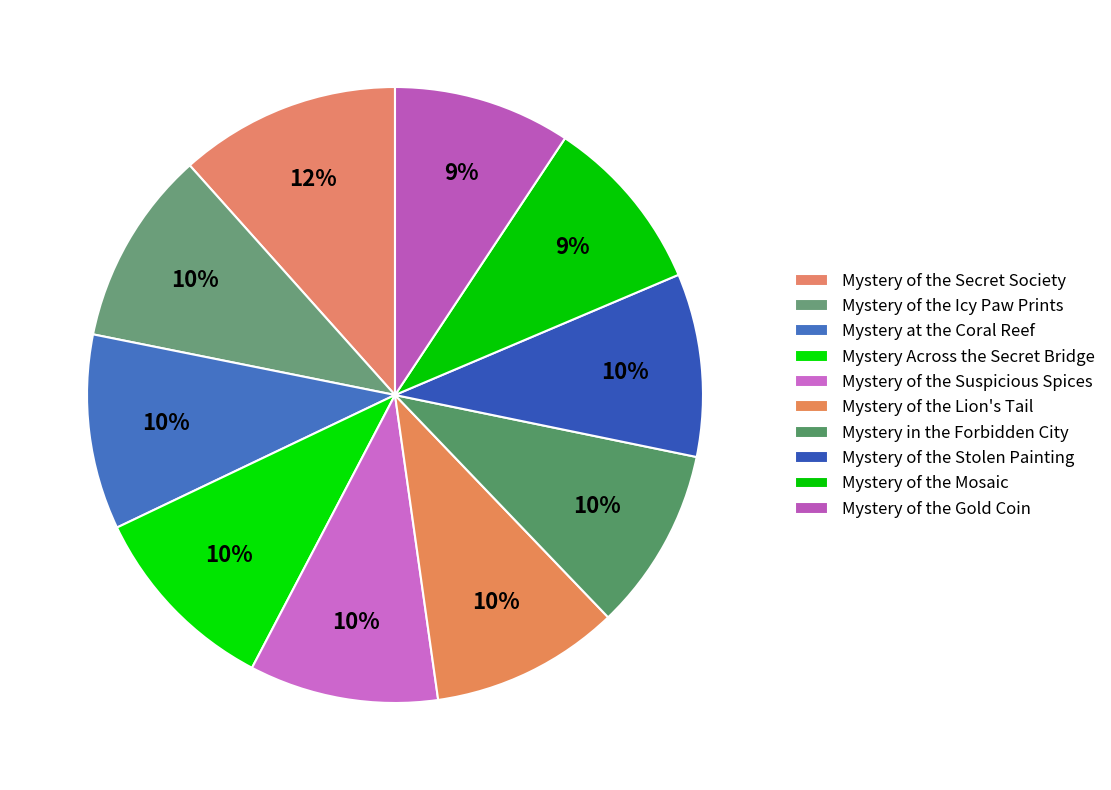

Count the number of slices in the pie.

10